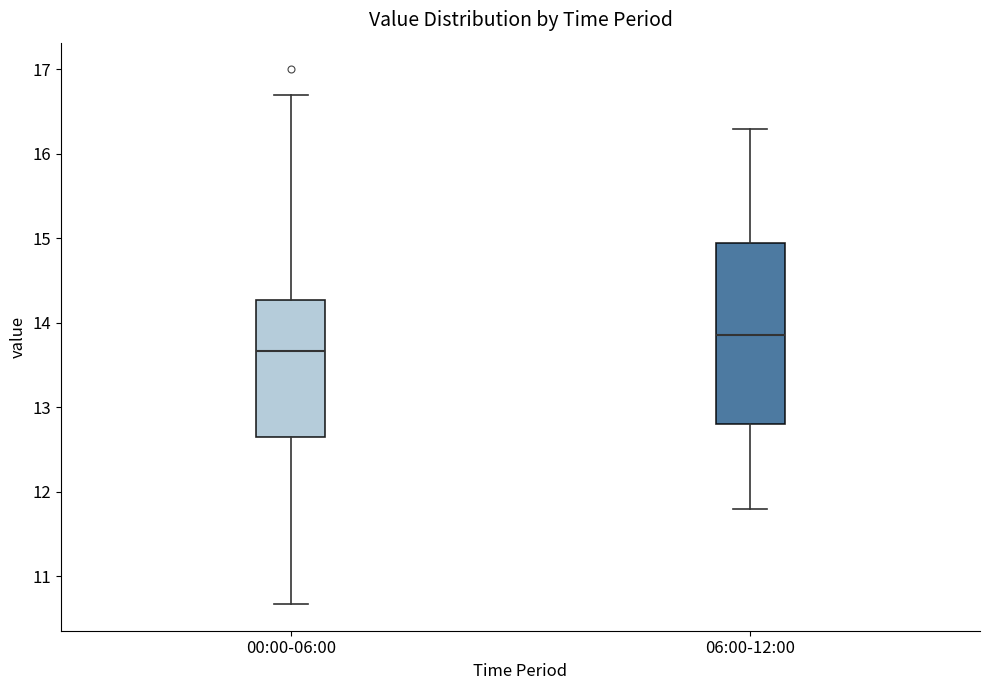

Reading left to right, transcribe this box plot: for each box, give where its median line is, the range the box spans, and where its two whiskers end, as read against the y-axis. The values are not printed on the chart, so give them approximately, as read against the axis.

00:00-06:00: median 13.7, box 12.7 to 14.3, whiskers 10.7 to 16.7
06:00-12:00: median 13.9, box 12.8 to 15.0, whiskers 11.8 to 16.3